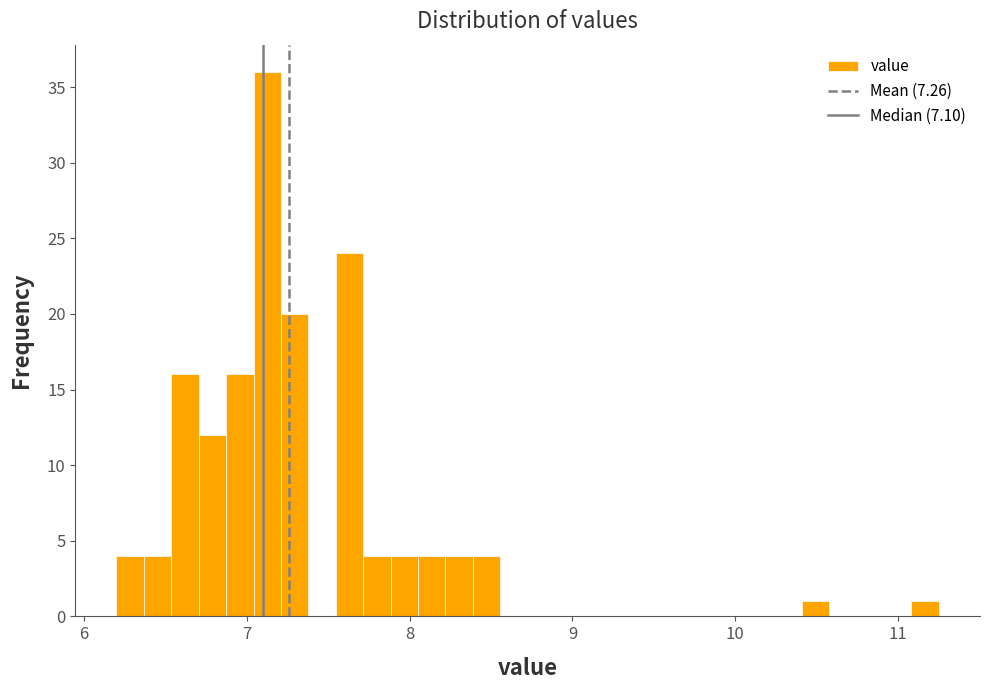

Around what value on the x-axis is the tallest bar? Give the approximate position of its centre, as read against the axis.

7.1